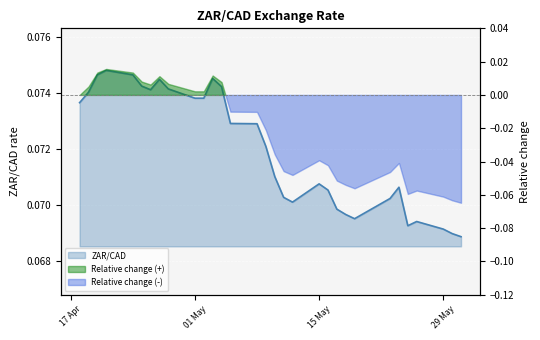

How many points are lower than both their immediate neighbors (excluding endpoints)?

4